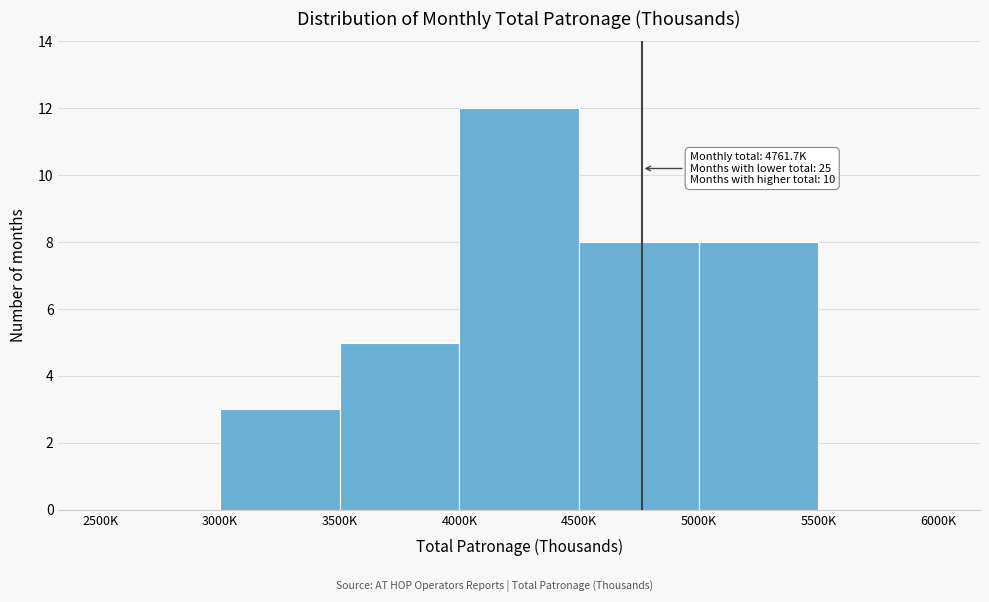

Reading left to right, transcribe all the data shown in this chart.

2500K=0	3000K=3	3500K=5	4000K=12	4500K=8	5000K=8	5500K=0